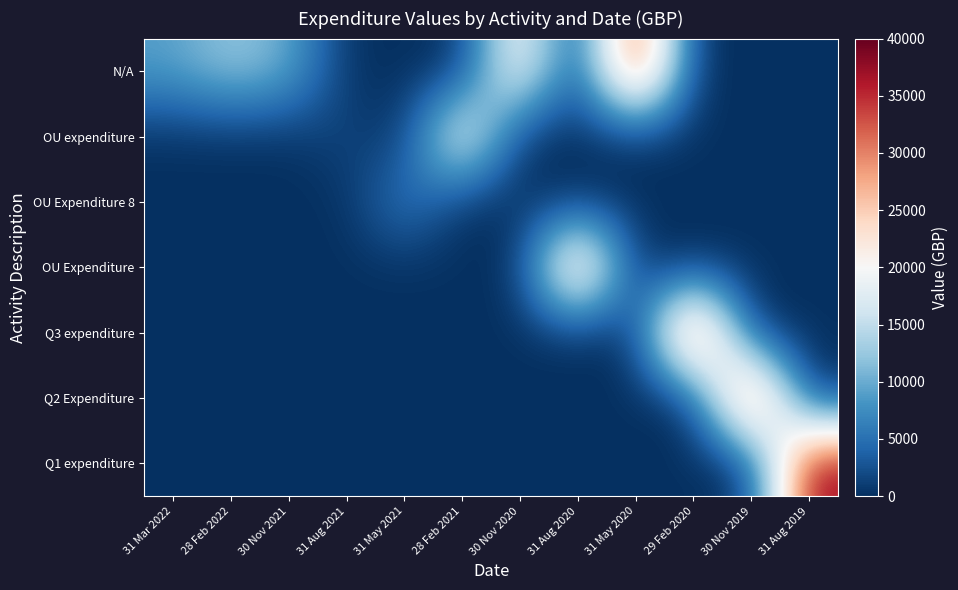

Between 30 Nov 2020 and 29 Feb 2020, which is larger?

30 Nov 2020